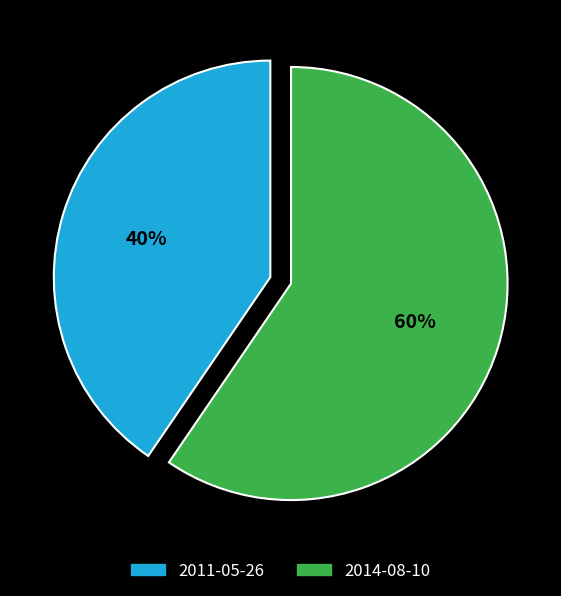

Is there a majority slice in this chart?

Yes